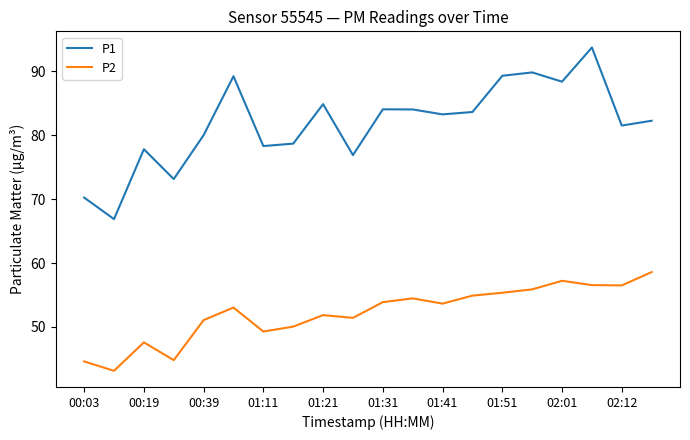

List the series in order of their peak value, highest first.

P1, P2